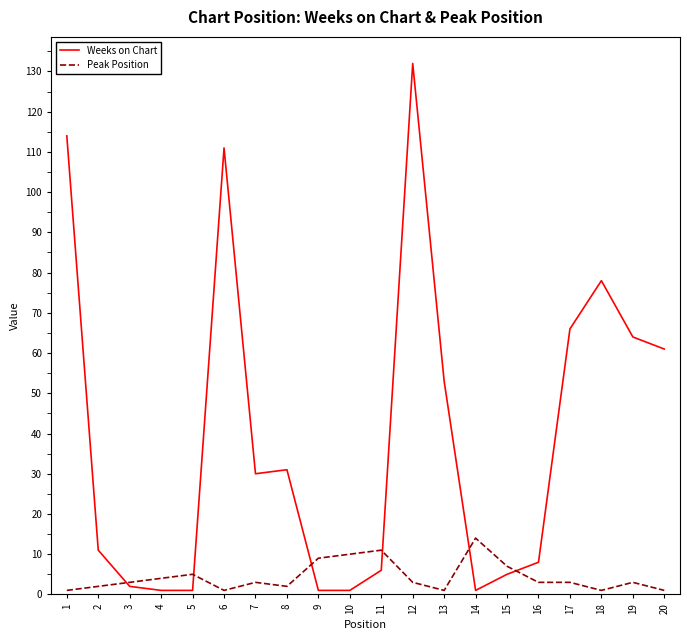

List the series in order of their peak value, highest first.

Weeks on Chart, Peak Position